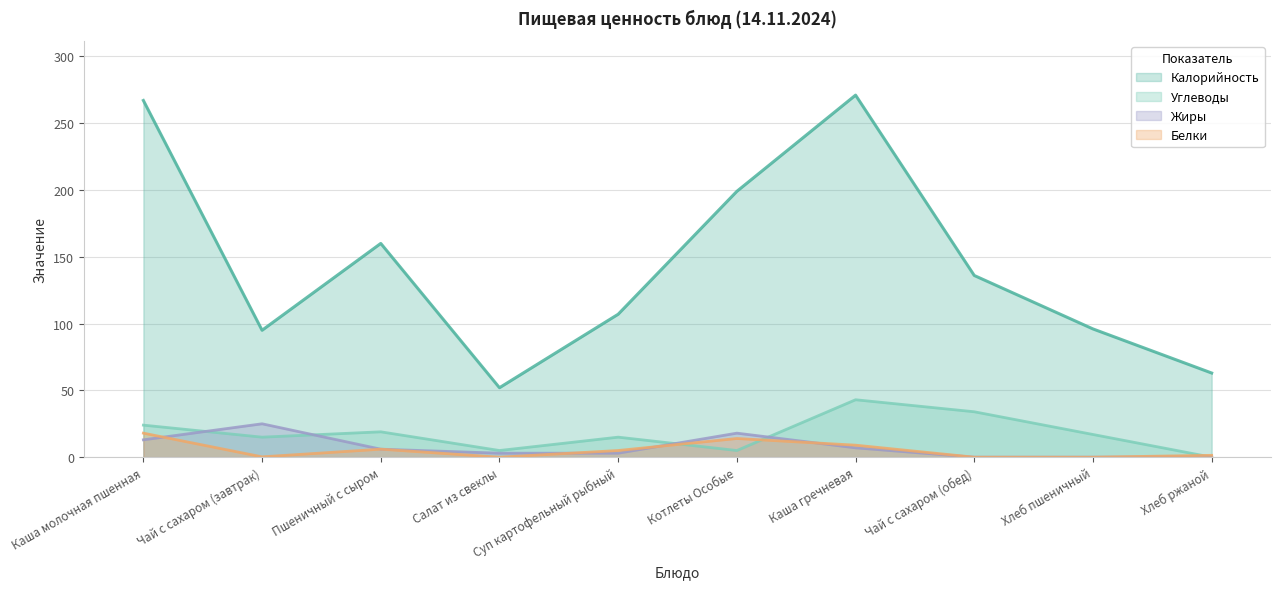

Which series has the widest spread of values?

Калорийность